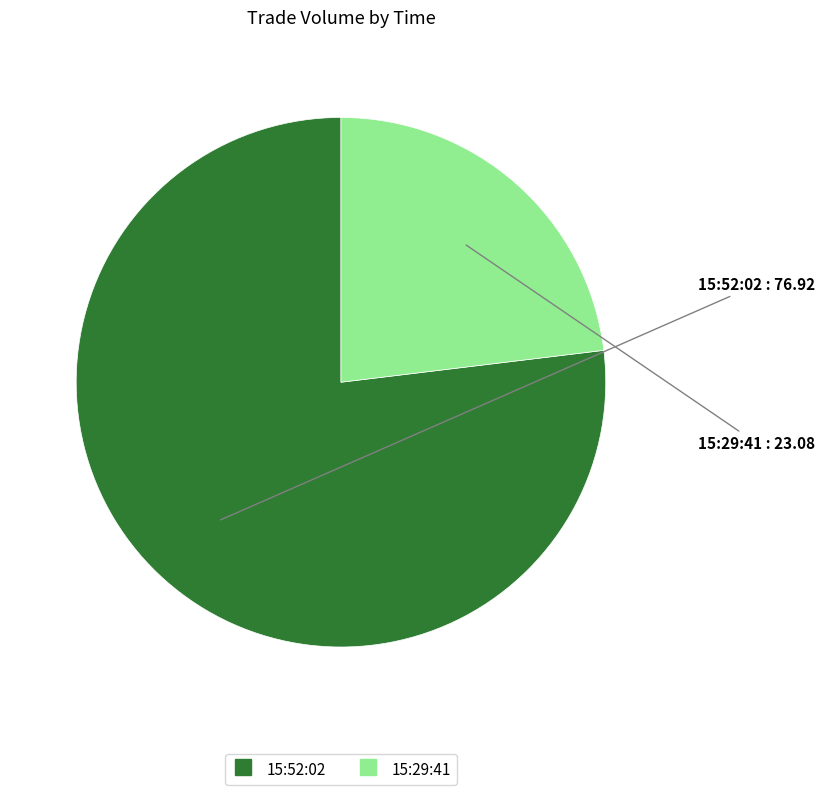

Rank the categories by value from highest to lowest.

15:52:02, 15:29:41